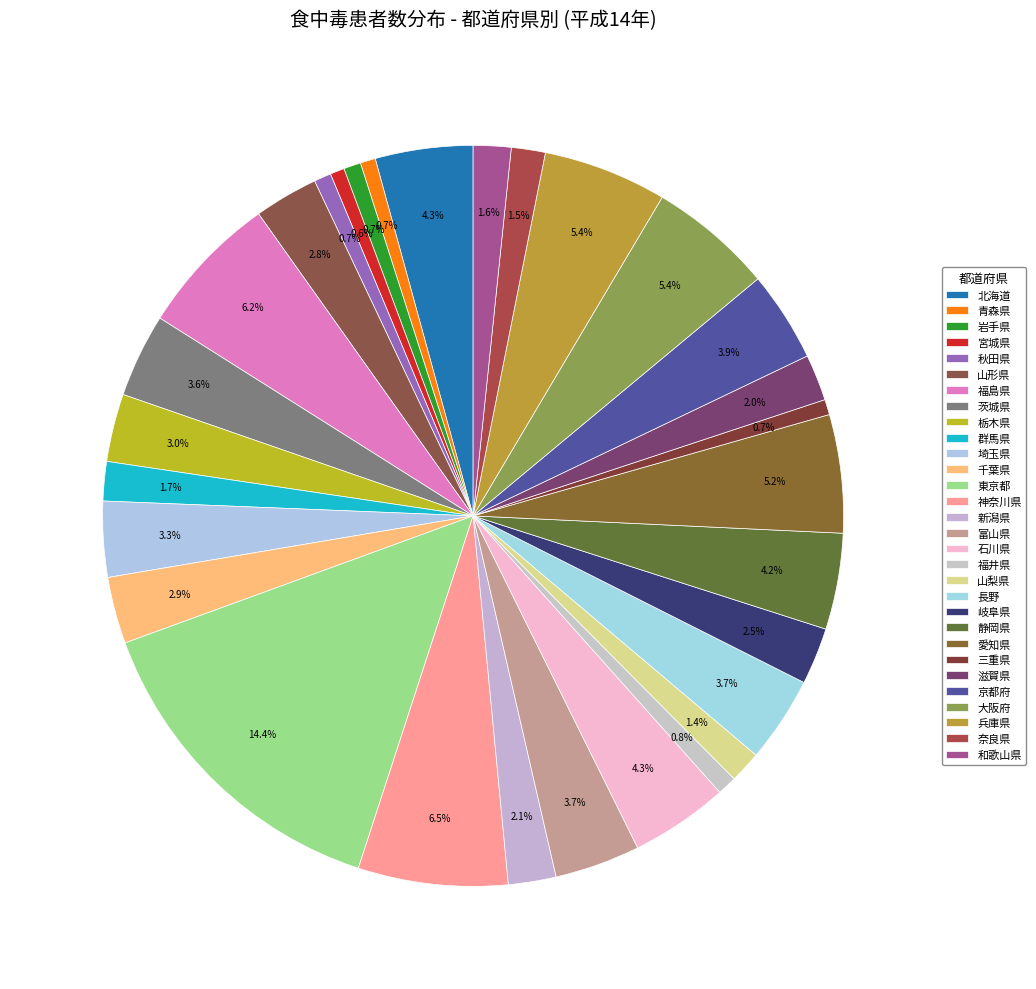

The 東京都 slice represents 14% of the pie. True or false?

True